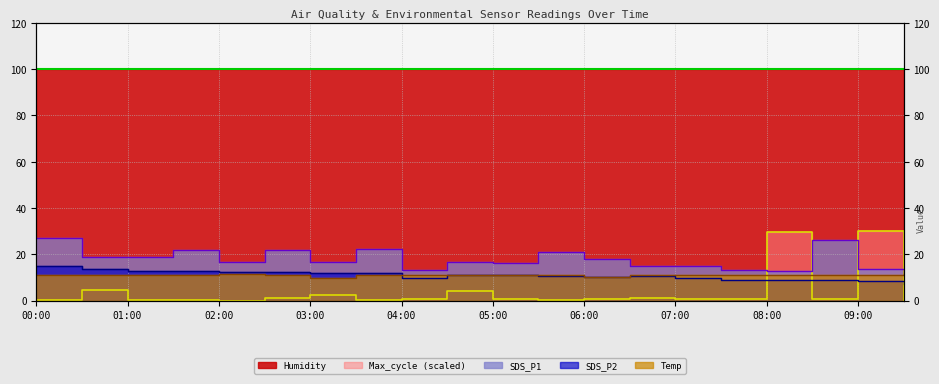

What is the value of the SDS_P2 (line) point at the 15th from the left?

9.9